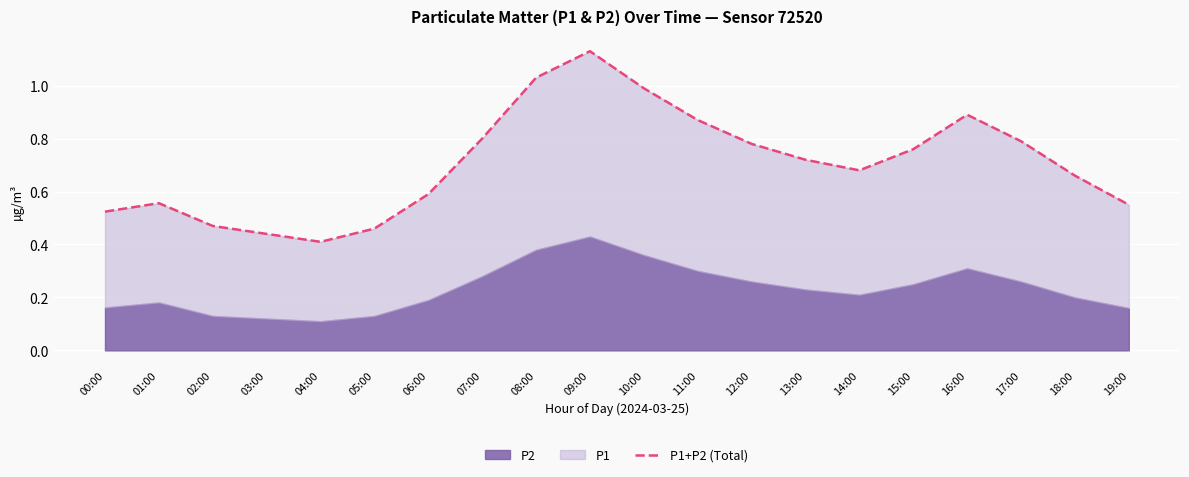

How many points are lower than both their immediate neighbors (excluding endpoints)?

2